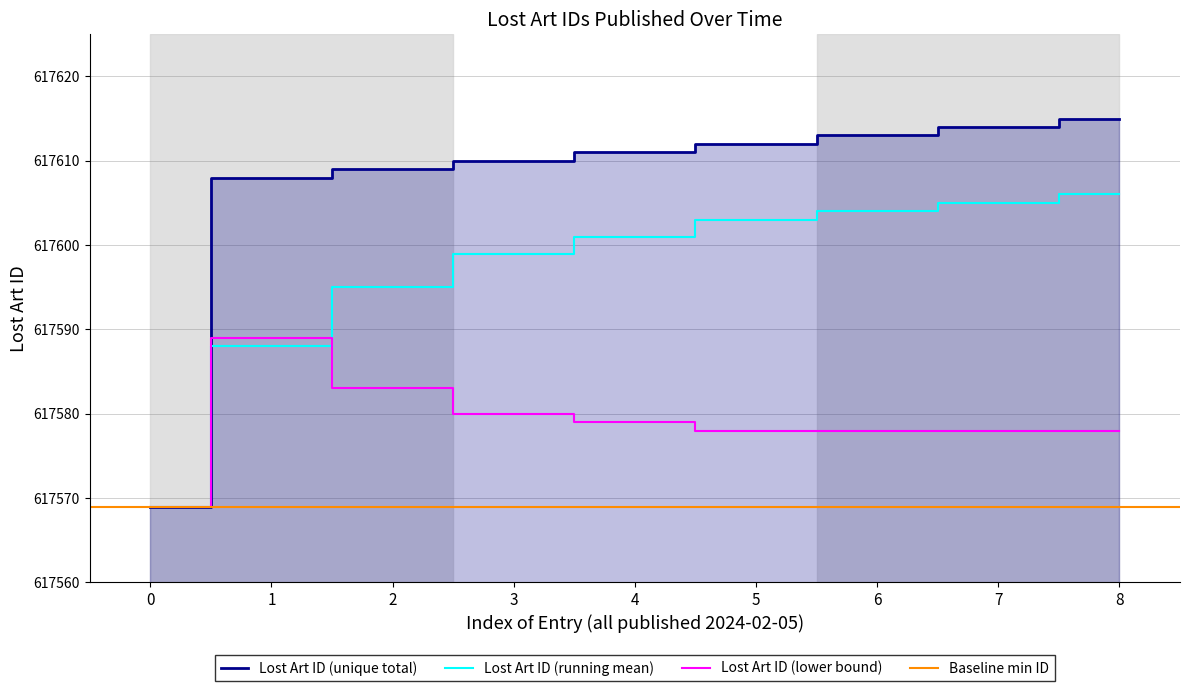

Is it true that the value at 7 is 961433?

False